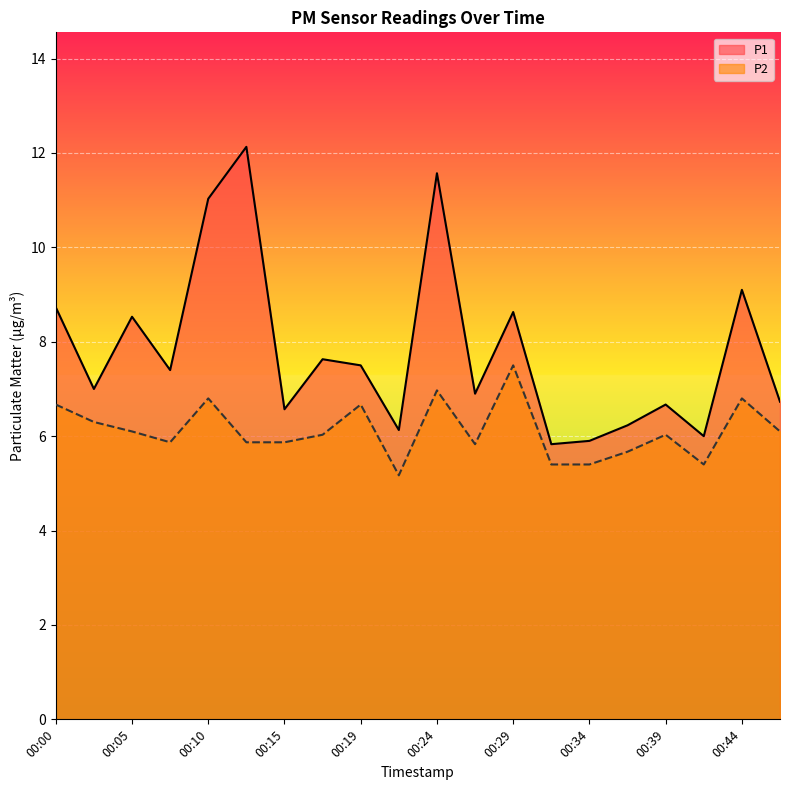

Is the value of P1 at 00:24 greater than the value of P2 at 00:12?

Yes